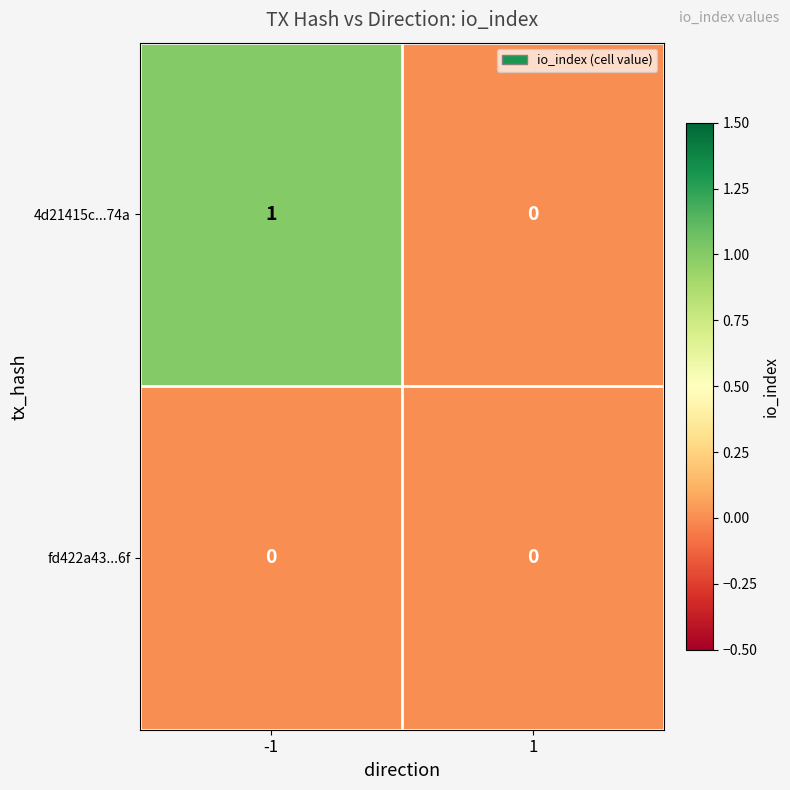

The value of 4d21415c...74a at -1 is 0. True or false?

False